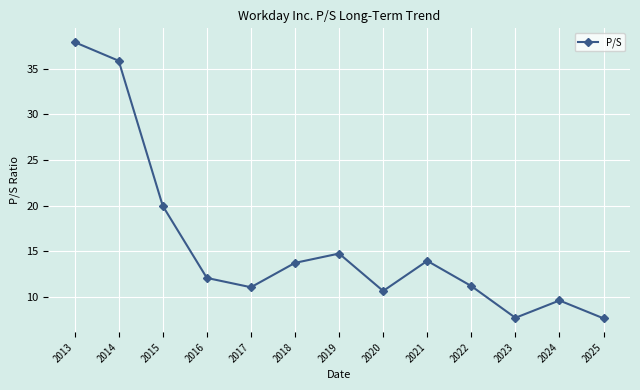

What is the sum of all values?

206.1